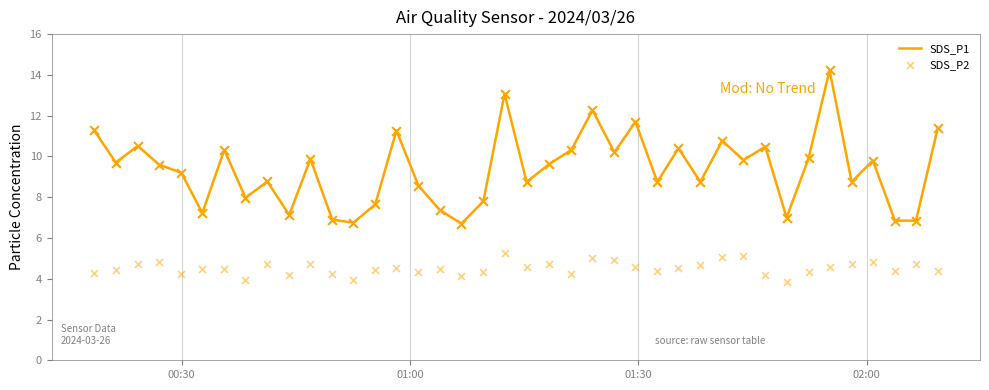

Which series reaches the minimum Y coordinate?

SDS_P2